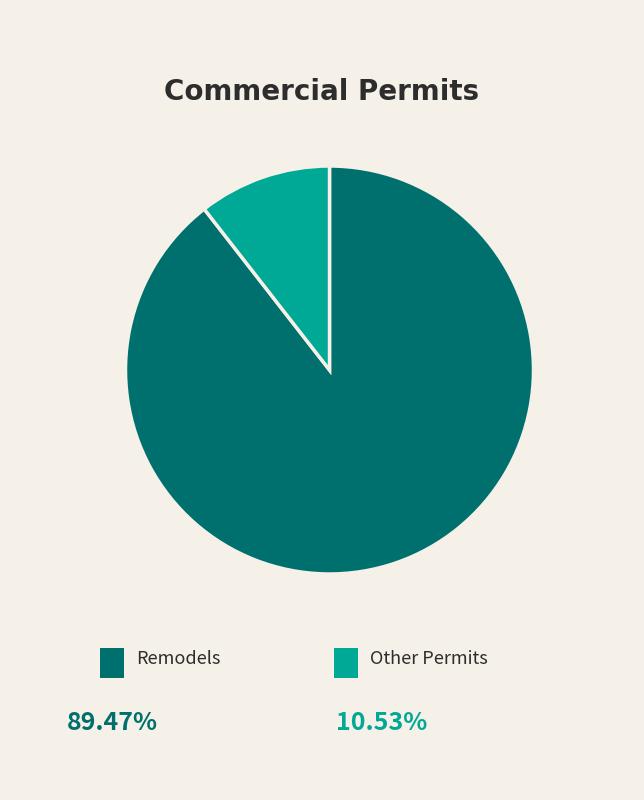

Does any single category account for the majority?

Yes